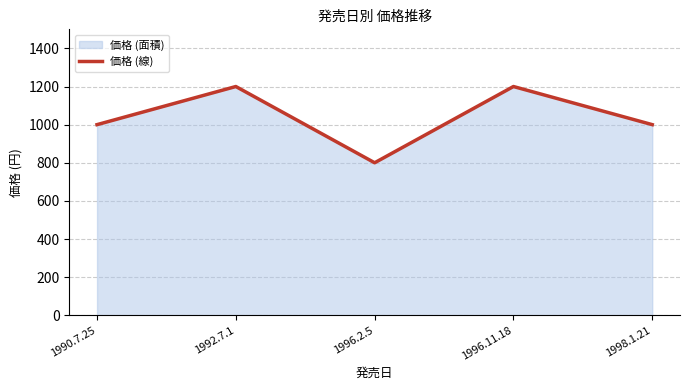

What is the label of the 4th point from the right?

1992.7.1